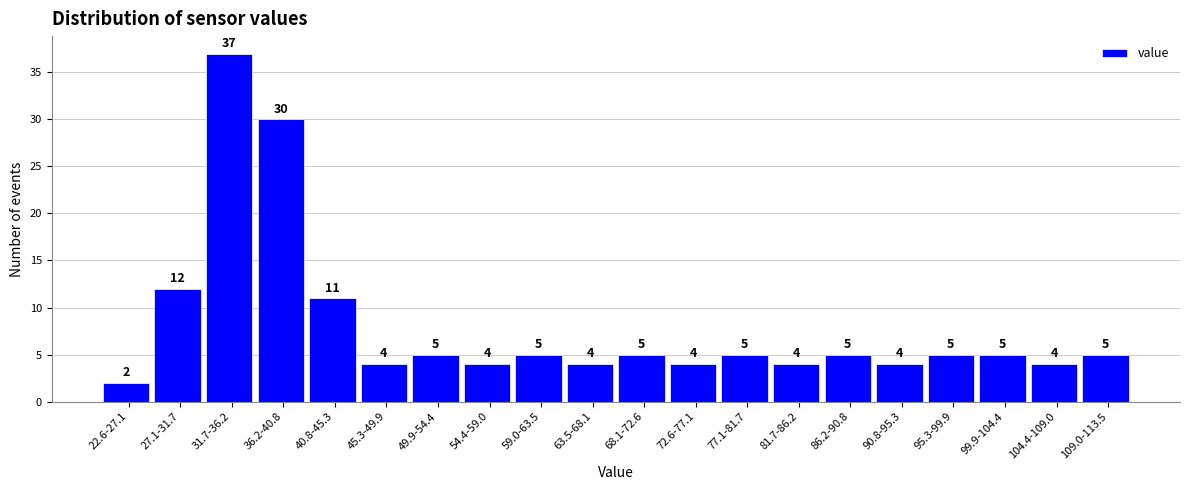

Reading left to right, what are all the values shown in this chart?

22.6-27.1=2	27.1-31.7=12	31.7-36.2=37	36.2-40.8=30	40.8-45.3=11	45.3-49.9=4	49.9-54.4=5	54.4-59.0=4	59.0-63.5=5	63.5-68.1=4	68.1-72.6=5	72.6-77.1=4	77.1-81.7=5	81.7-86.2=4	86.2-90.8=5	90.8-95.3=4	95.3-99.9=5	99.9-104.4=5	104.4-109.0=4	109.0-113.5=5